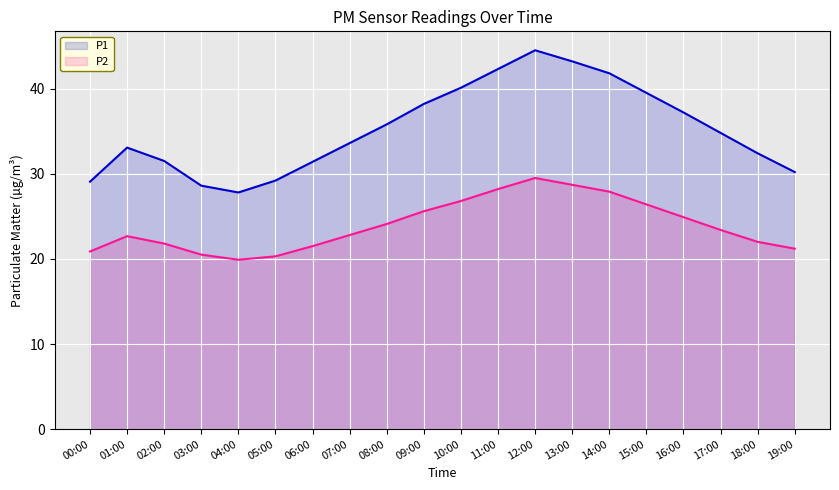

Between 13:00 and 05:00, which is larger?

13:00